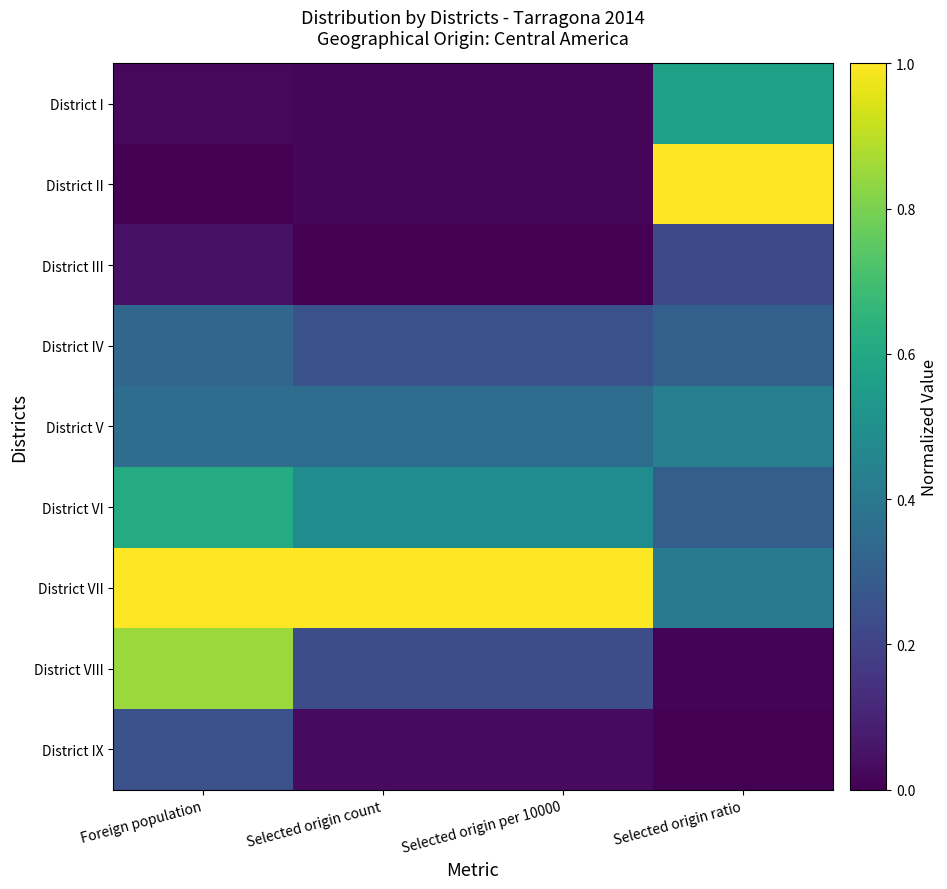

How many series are shown in this chart?

9